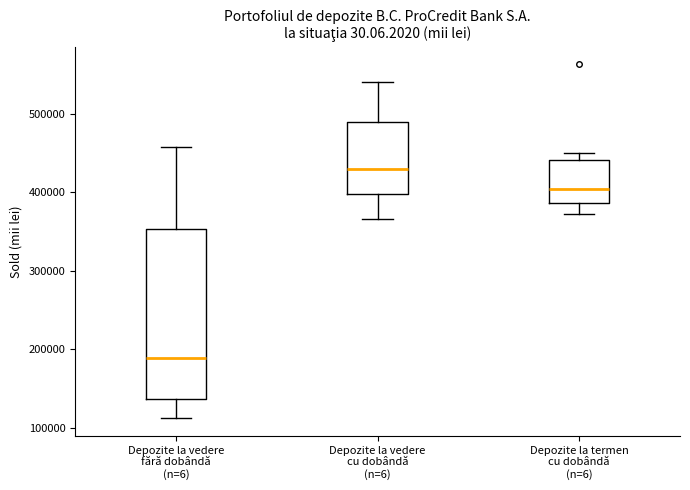

Which box's median line is the highest?

Depozite la vedere cu dobândă (n=6)